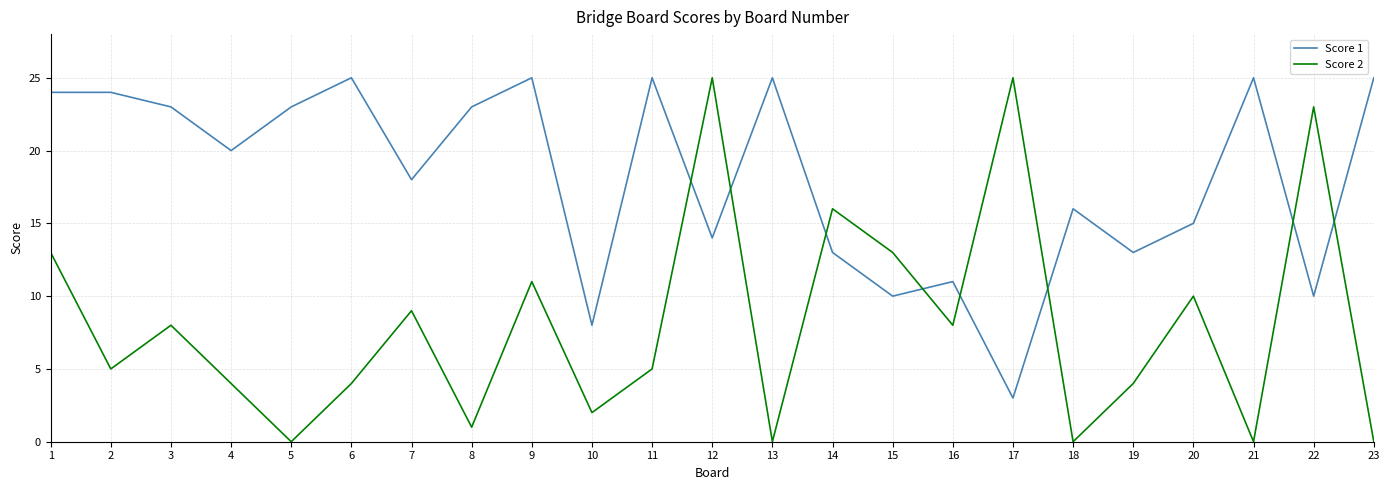

True or false: Score 2 and Score 1 intersect in this chart.

True